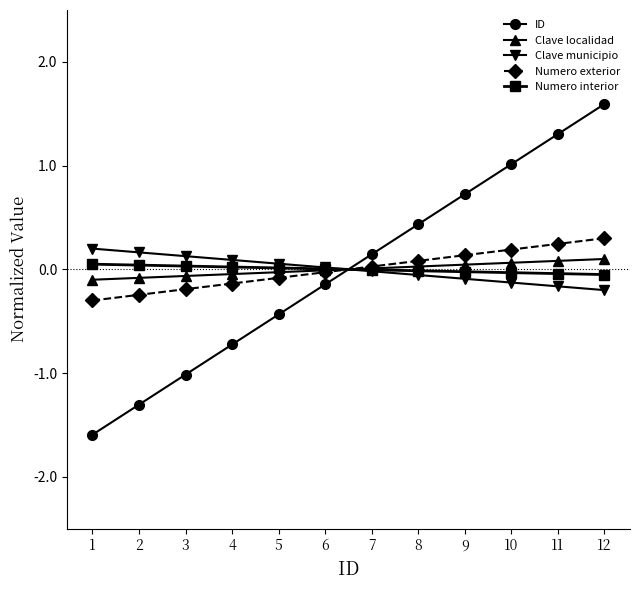

What is the value of the ID point at the 4th from the left?

-0.7